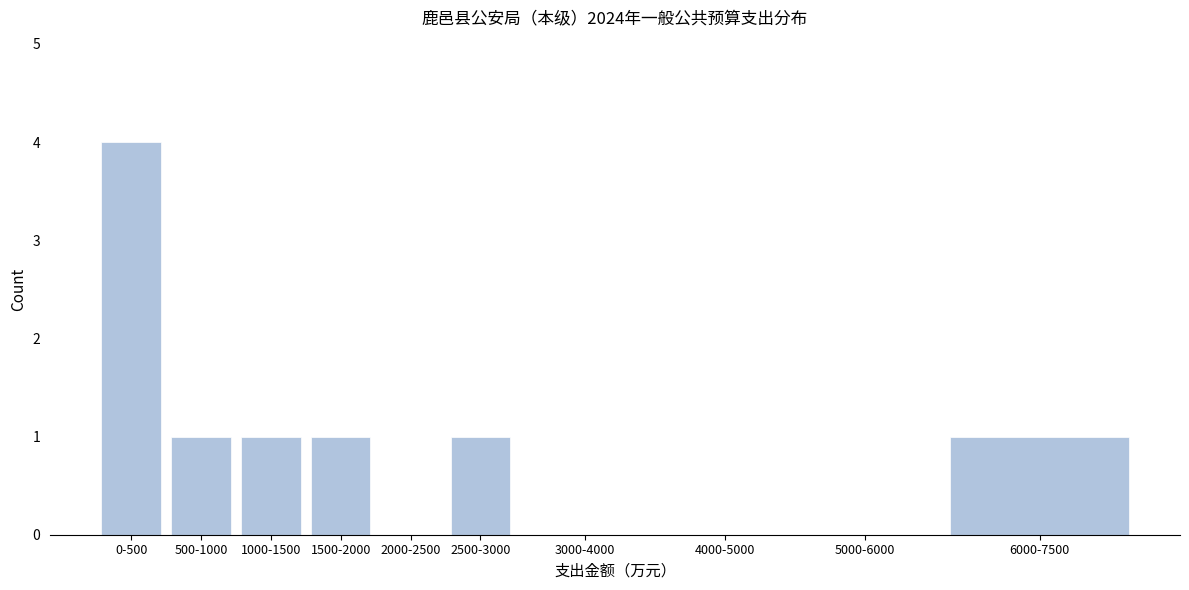

Reading left to right, extract all data points from this chart.

0-500=4	500-1000=1	1000-1500=1	1500-2000=1	2000-2500=0	2500-3000=1	3000-4000=0	4000-5000=0	5000-6000=0	6000-7500=1